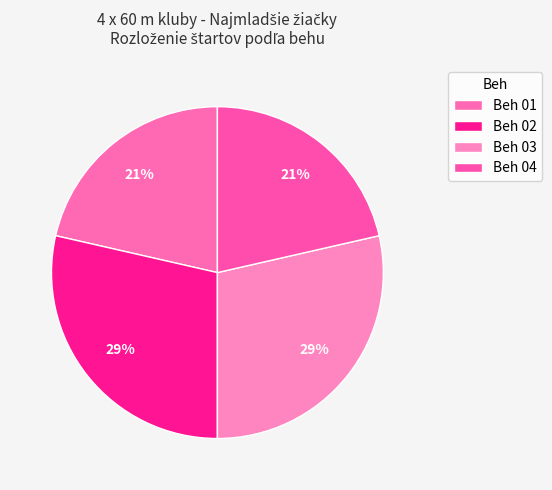

Rank the categories by value from lowest to highest.

Beh 01, Beh 04, Beh 02, Beh 03